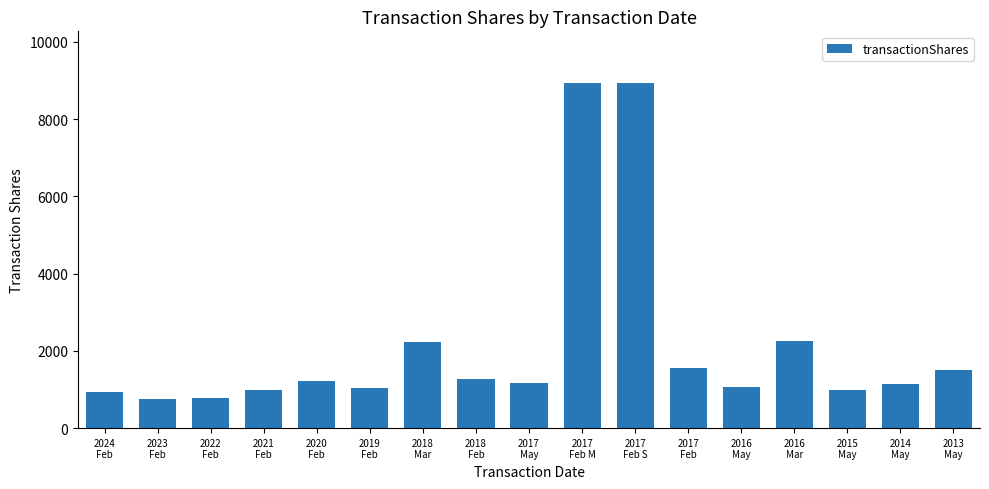

What is the difference between the maximum and minimum values?

8191